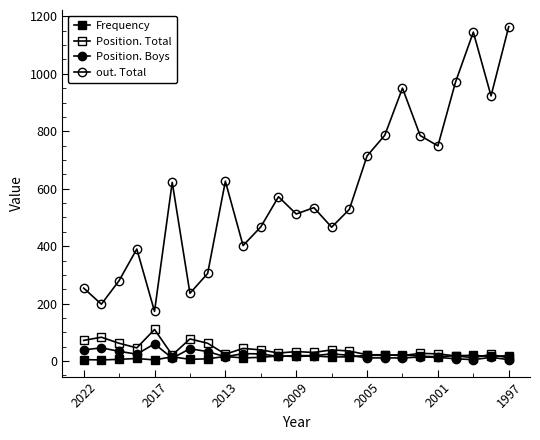

In Frequency, how many points are lower than both neighbors (excluding endpoints)?

8